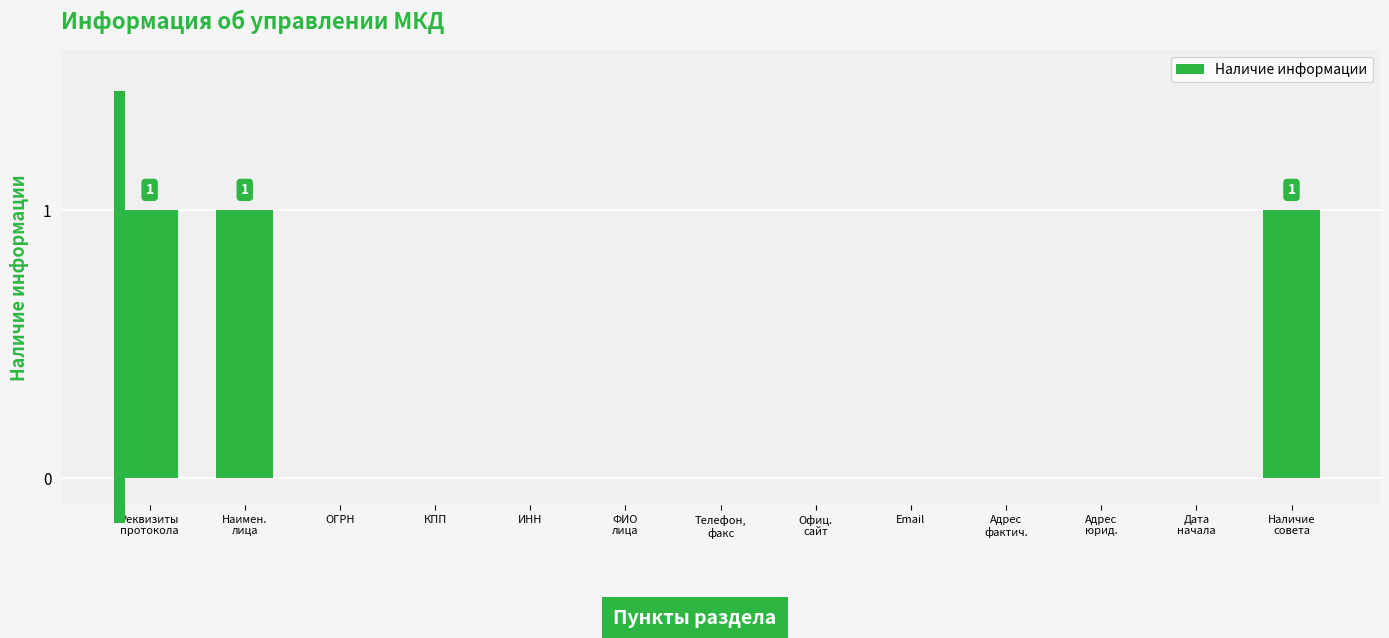

Is it true that the value at ОГРН is 0?

True